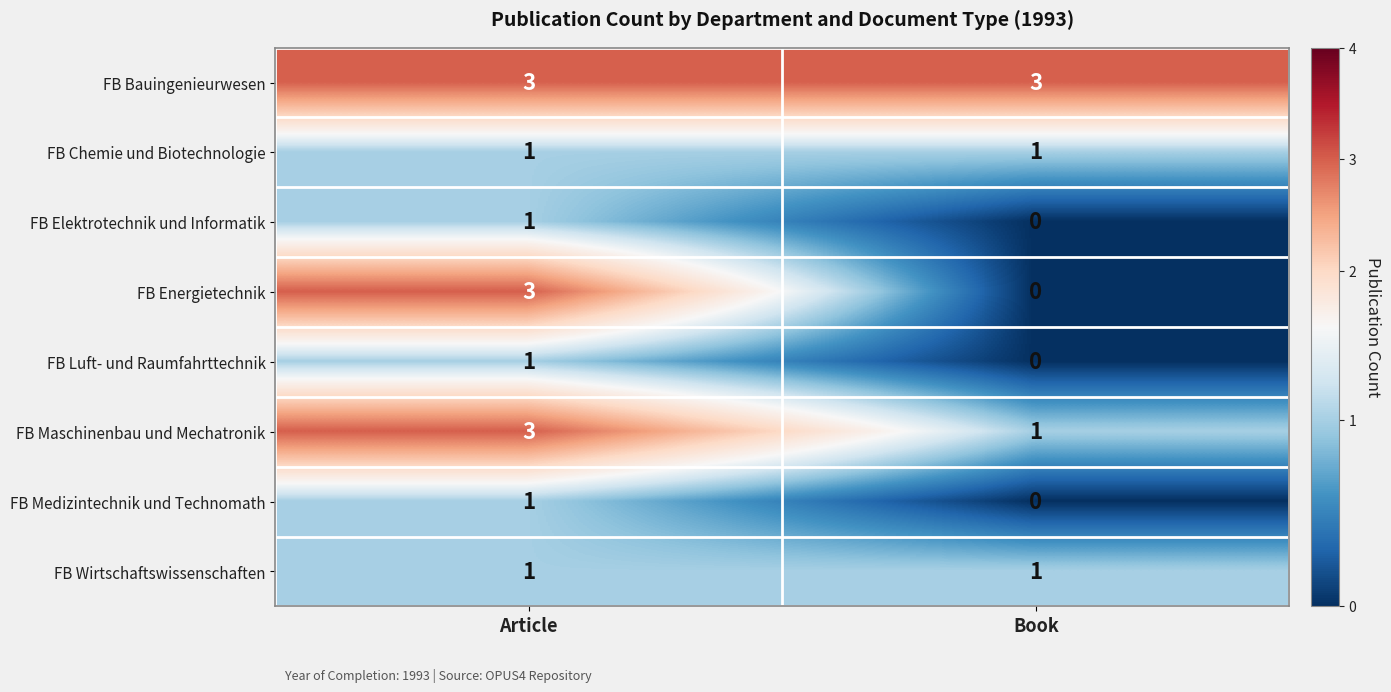

How many categories are shown in the chart?

2